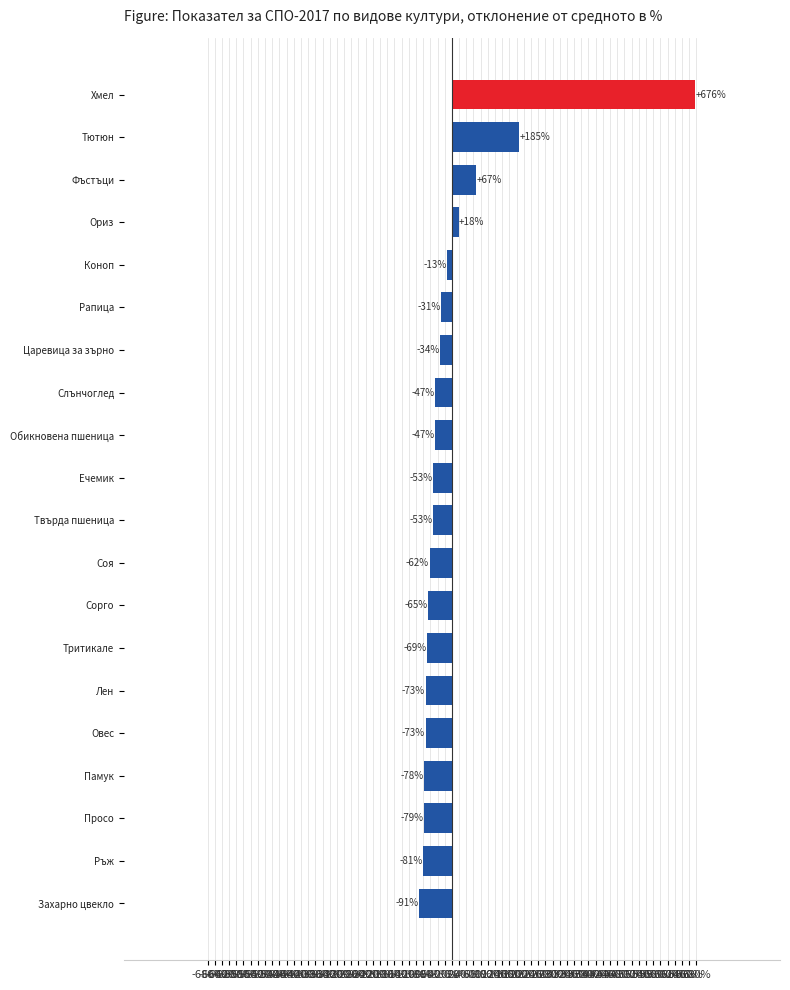

How many series are shown in this chart?

1